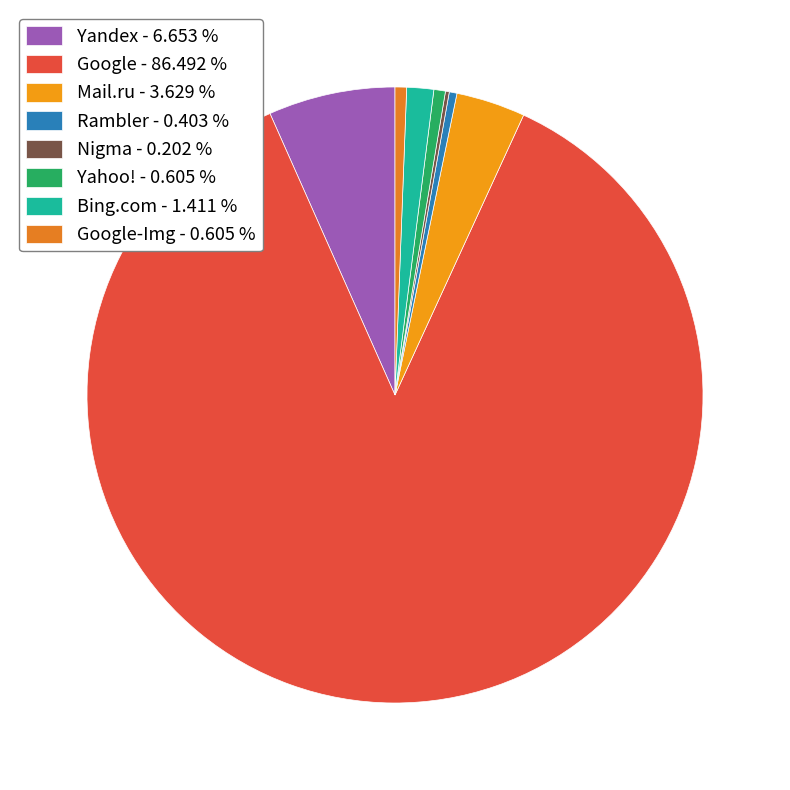

Which category has the biggest portion of the pie?

Google - 86.492 %